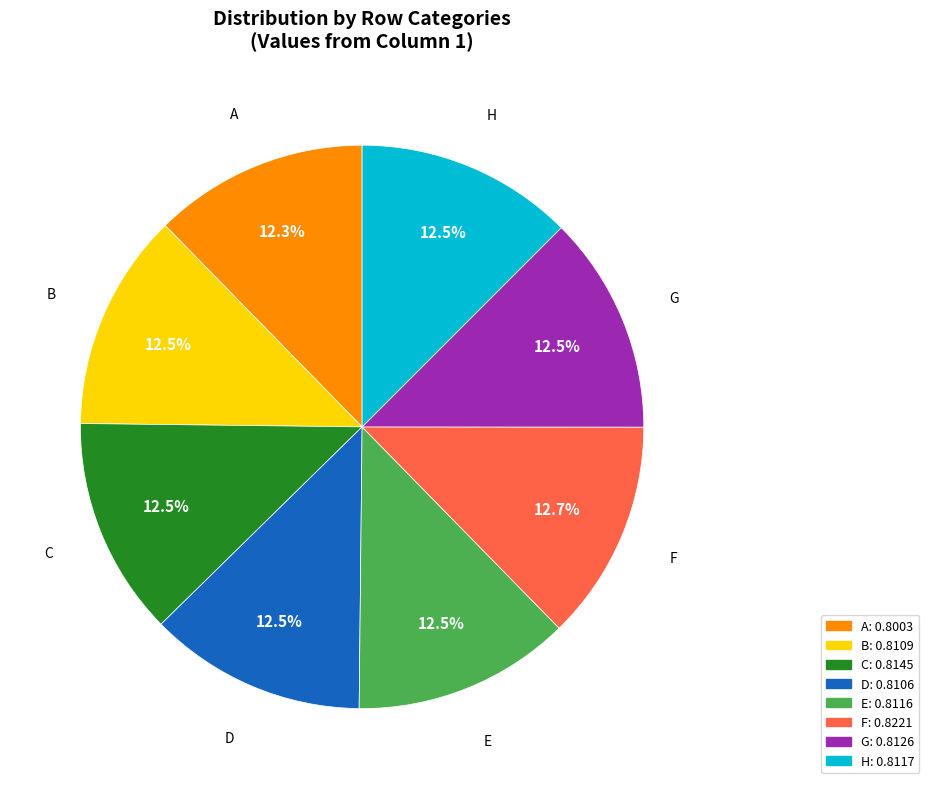

Is there any slice that represents more than half of the pie?

No